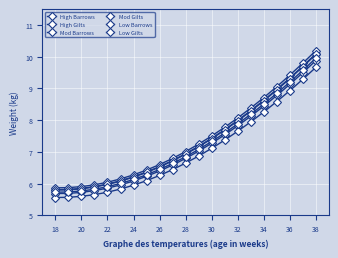

Is this an area chart (filled region under the line)?

No